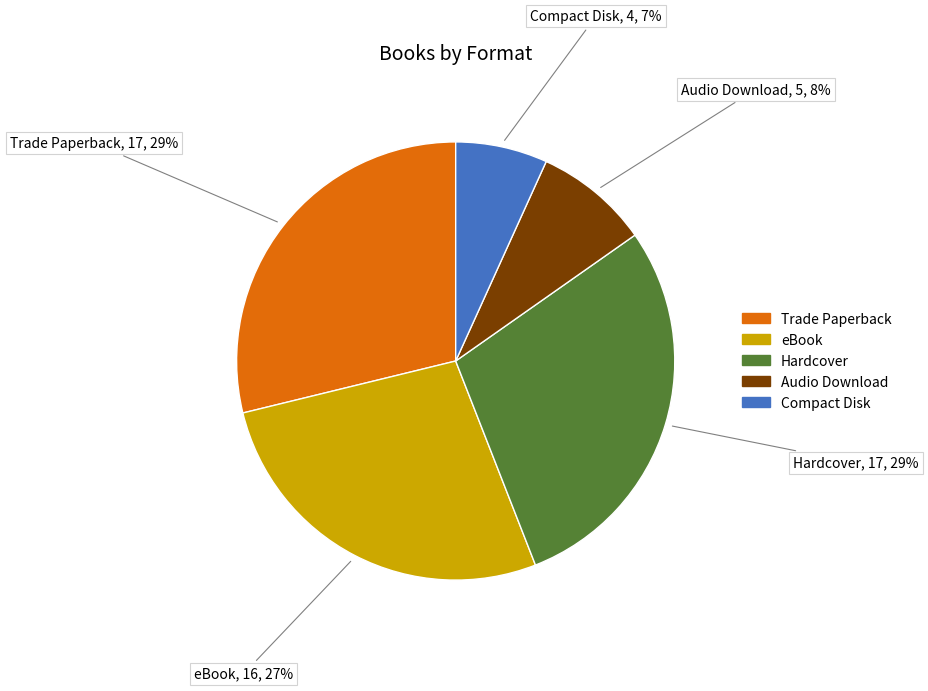

Does any single category account for the majority?

No